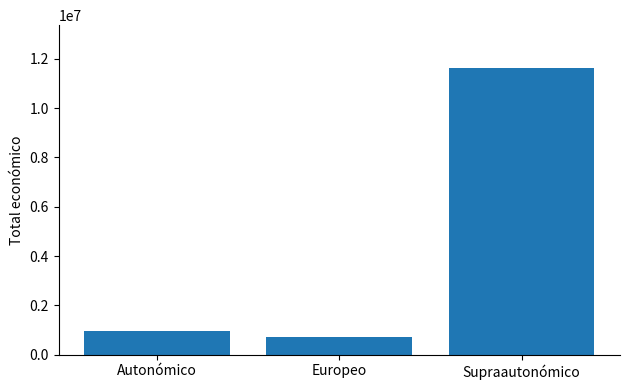

What is the sum of all values?

13299815